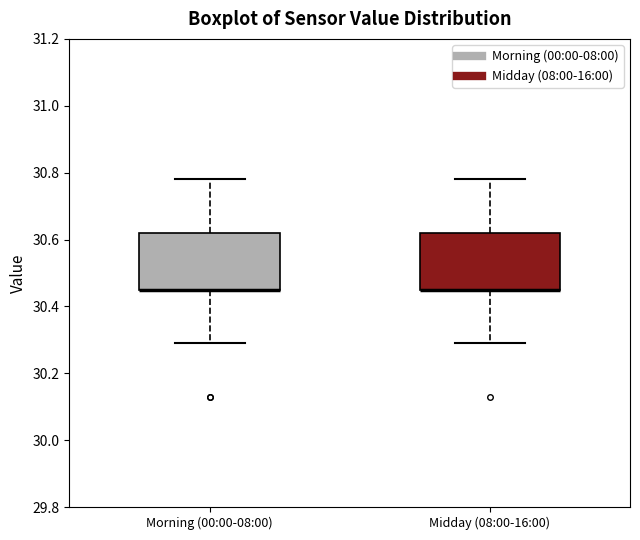

Reading left to right, read every box against the y-axis: the position of its median line, the range the box covers, and the ends of its whiskers. The values are not printed on the chart, so give them approximately, as read against the axis.

Morning (00:00-08:00): median 30.46 (drawn on the box's lower edge), box 30.46 to 30.62, whiskers 30.30 to 30.78
Midday (08:00-16:00): median 30.46 (drawn on the box's lower edge), box 30.46 to 30.62, whiskers 30.30 to 30.78